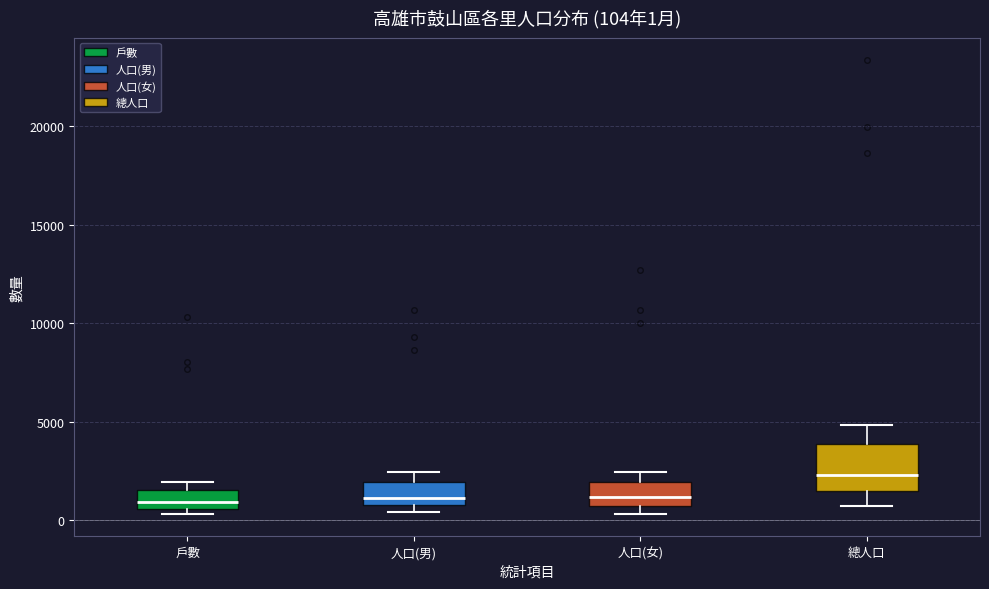

Which box has the highest median line?

總人口